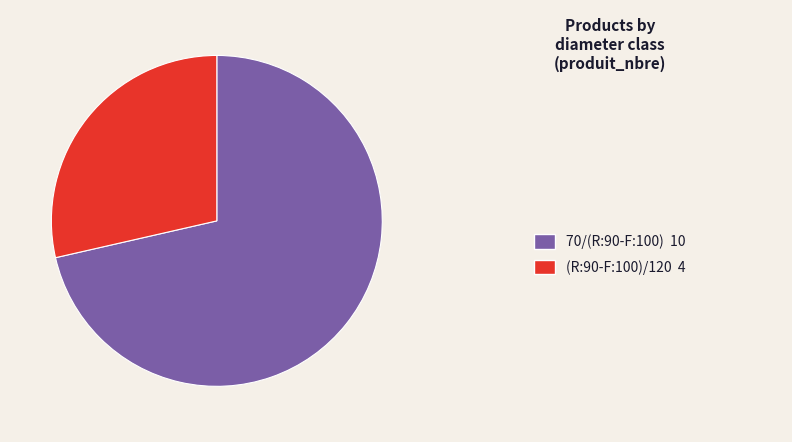

Is there any slice that represents more than half of the pie?

Yes